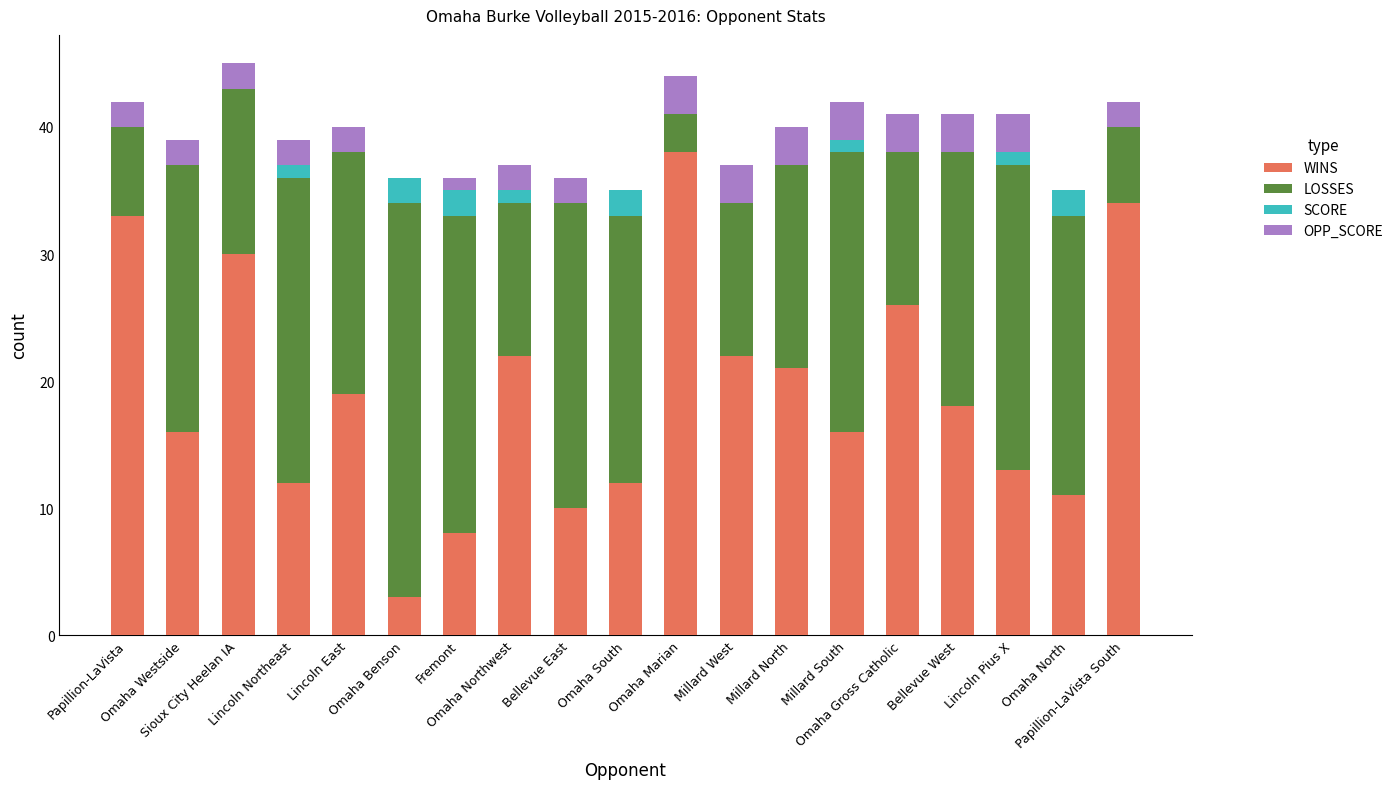

What is the highest value of the WINS series?

38